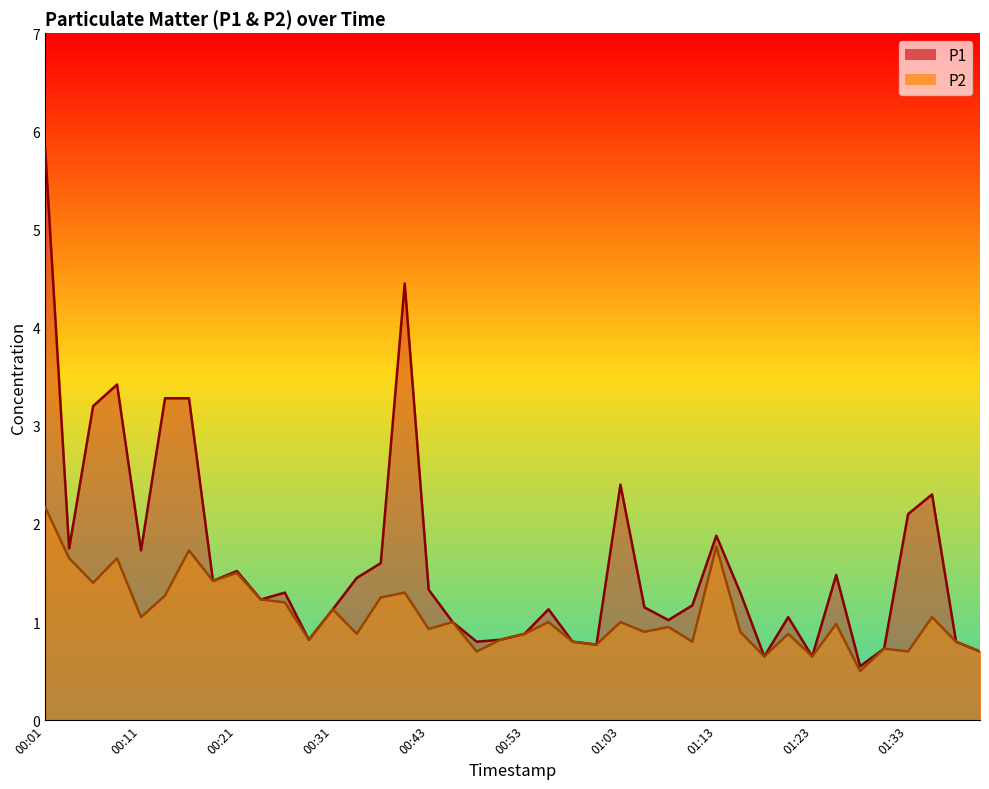

Which category has the highest value across all series?

00:01